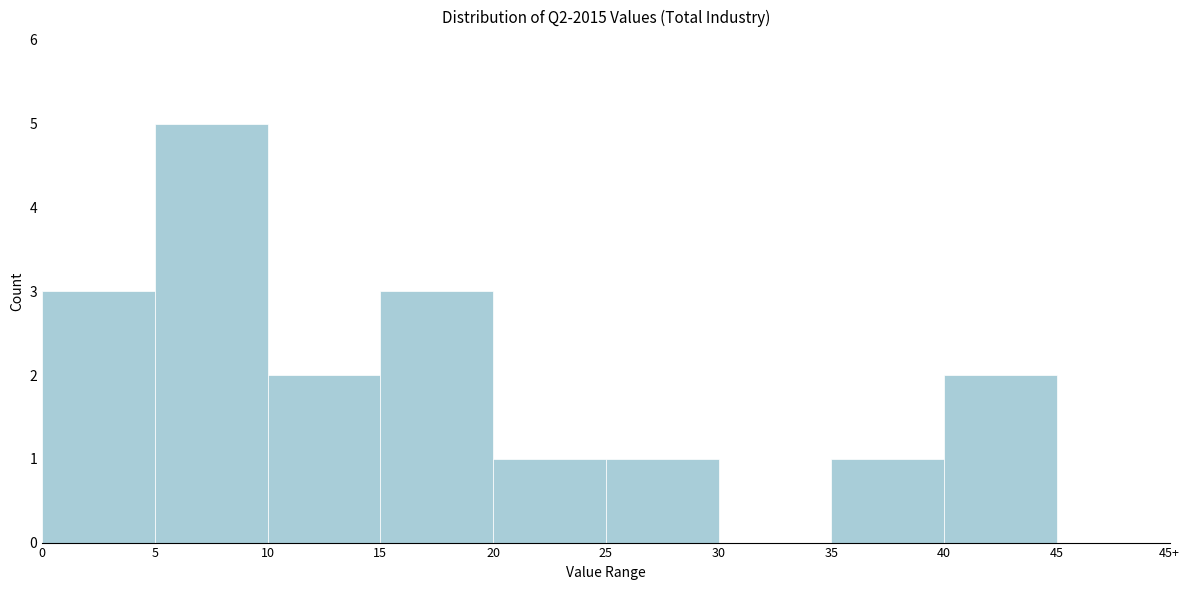

Reading left to right, extract all data points from this chart.

0=3	5=5	10=2	15=3	20=1	25=1	30=0	35=1	40=2	45=0